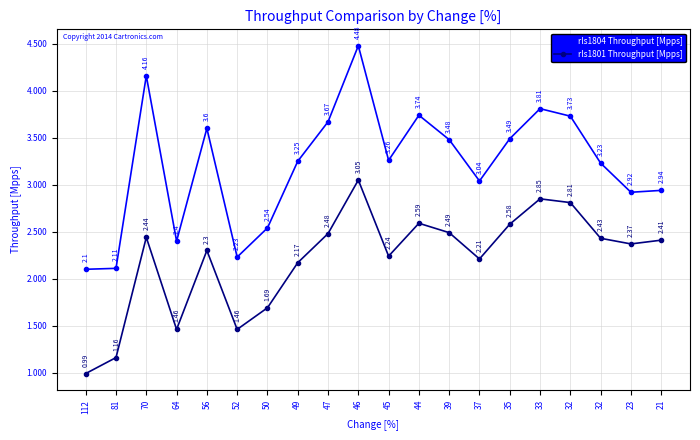

True or false: rls1804 Throughput [Mpps] and rls1801 Throughput [Mpps] cross at least once.

False